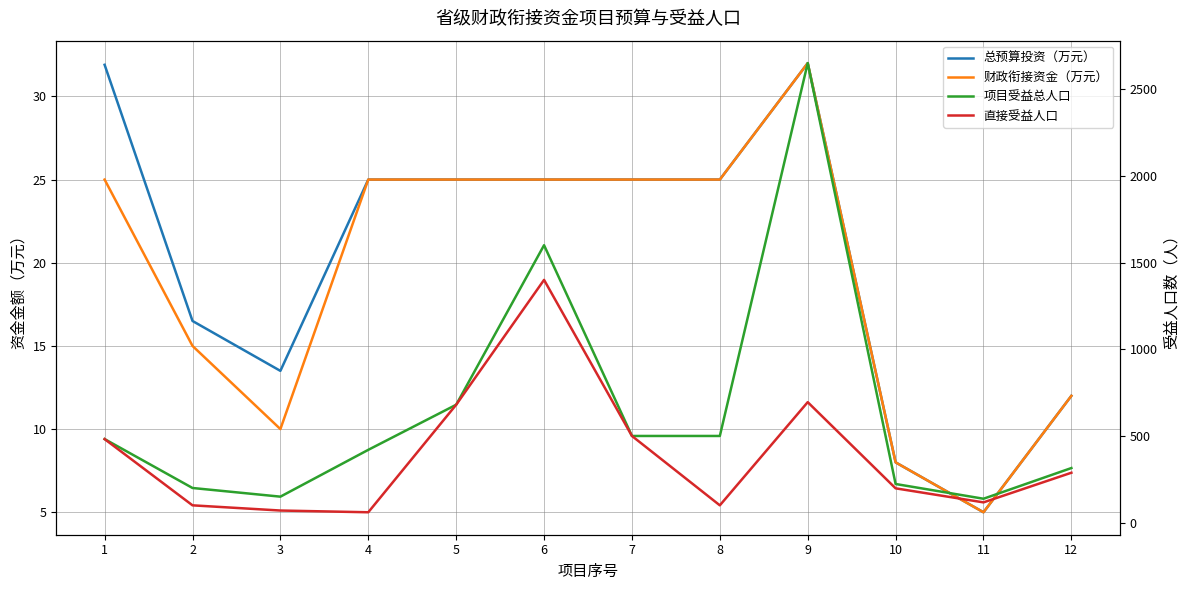

What is the difference between the 财政衔接资金（万元） values at 2 and 4?

10.0